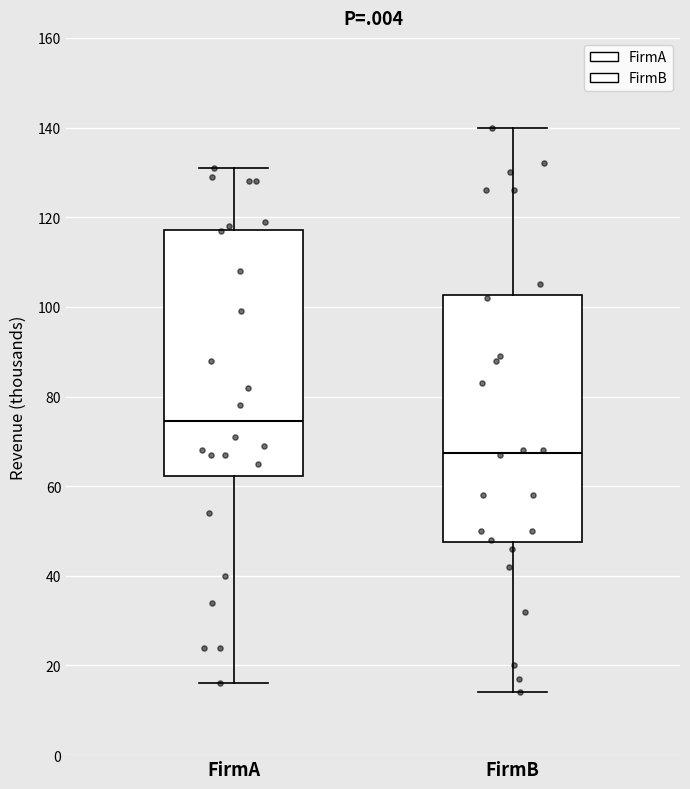

Where does the lower whisker of the box for FirmB end on the y-axis? The values are not printed on the chart, so give them approximately, as read against the axis.

14